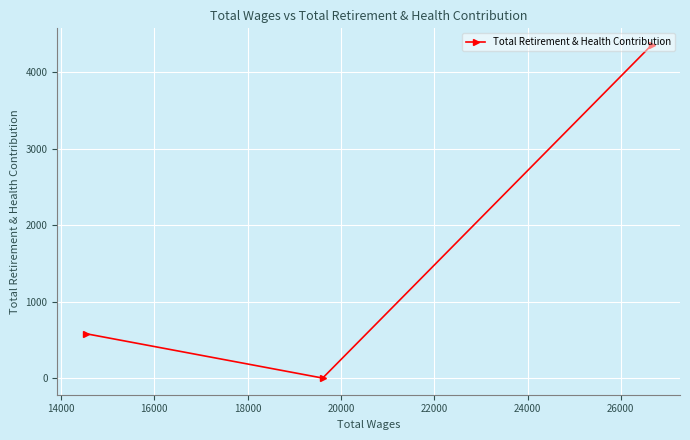

What is the average value?

1646